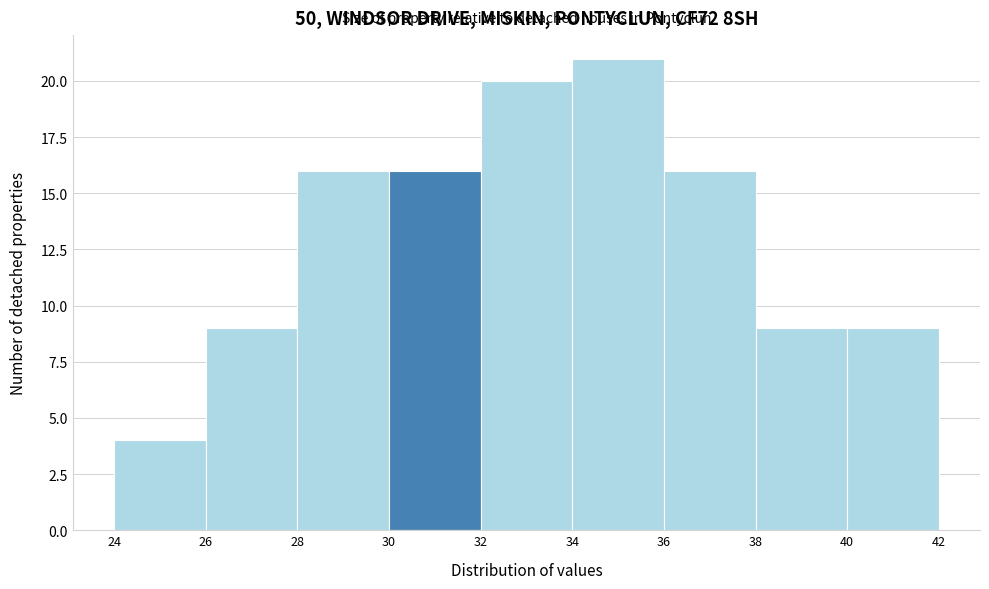

Which range on the x-axis has the tallest bar?

34 to 36